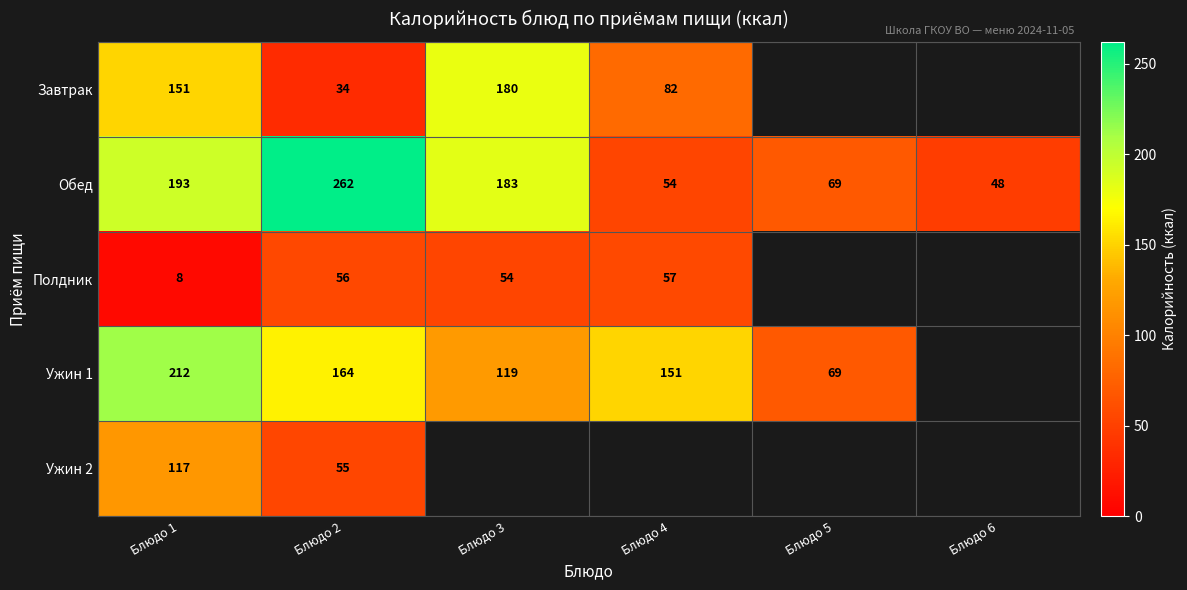

What is the difference between the Ужин 1 values at Блюдо 1 and Блюдо 3?

93